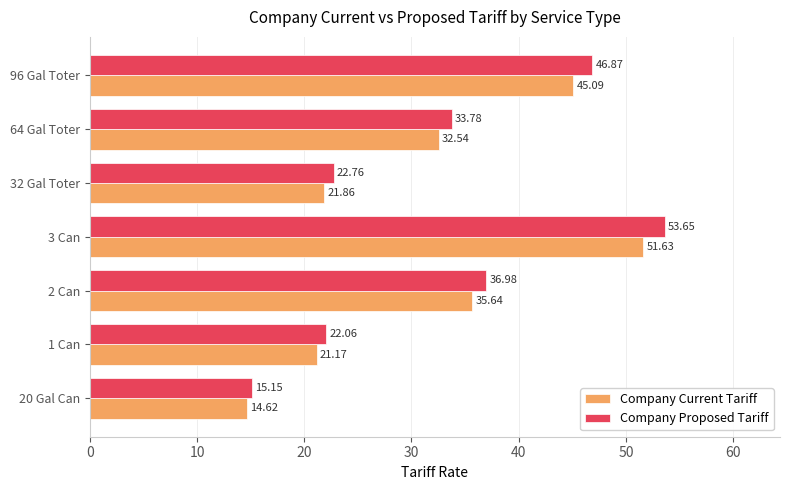

At which category is the sum across all series the highest?

3 Can